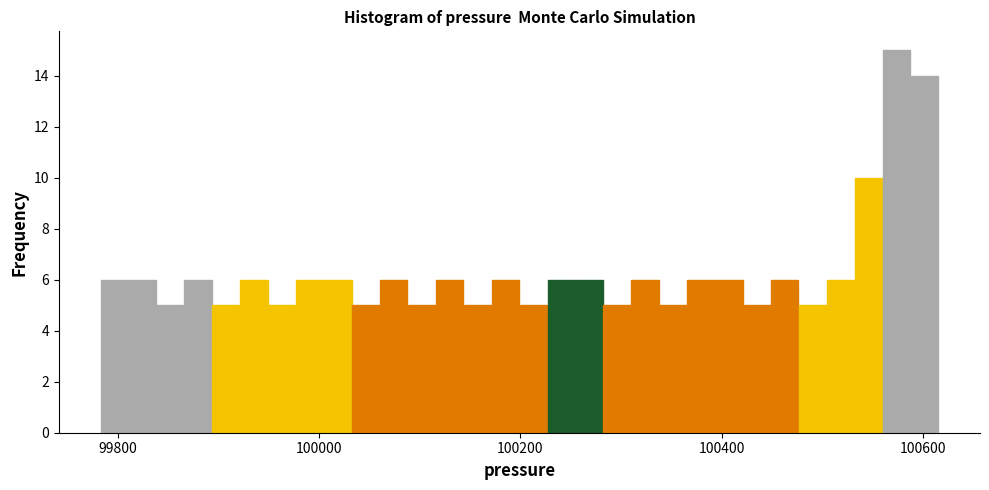

Around what value on the x-axis is the tallest bar? Give the approximate position of its centre, as read against the axis.

100580